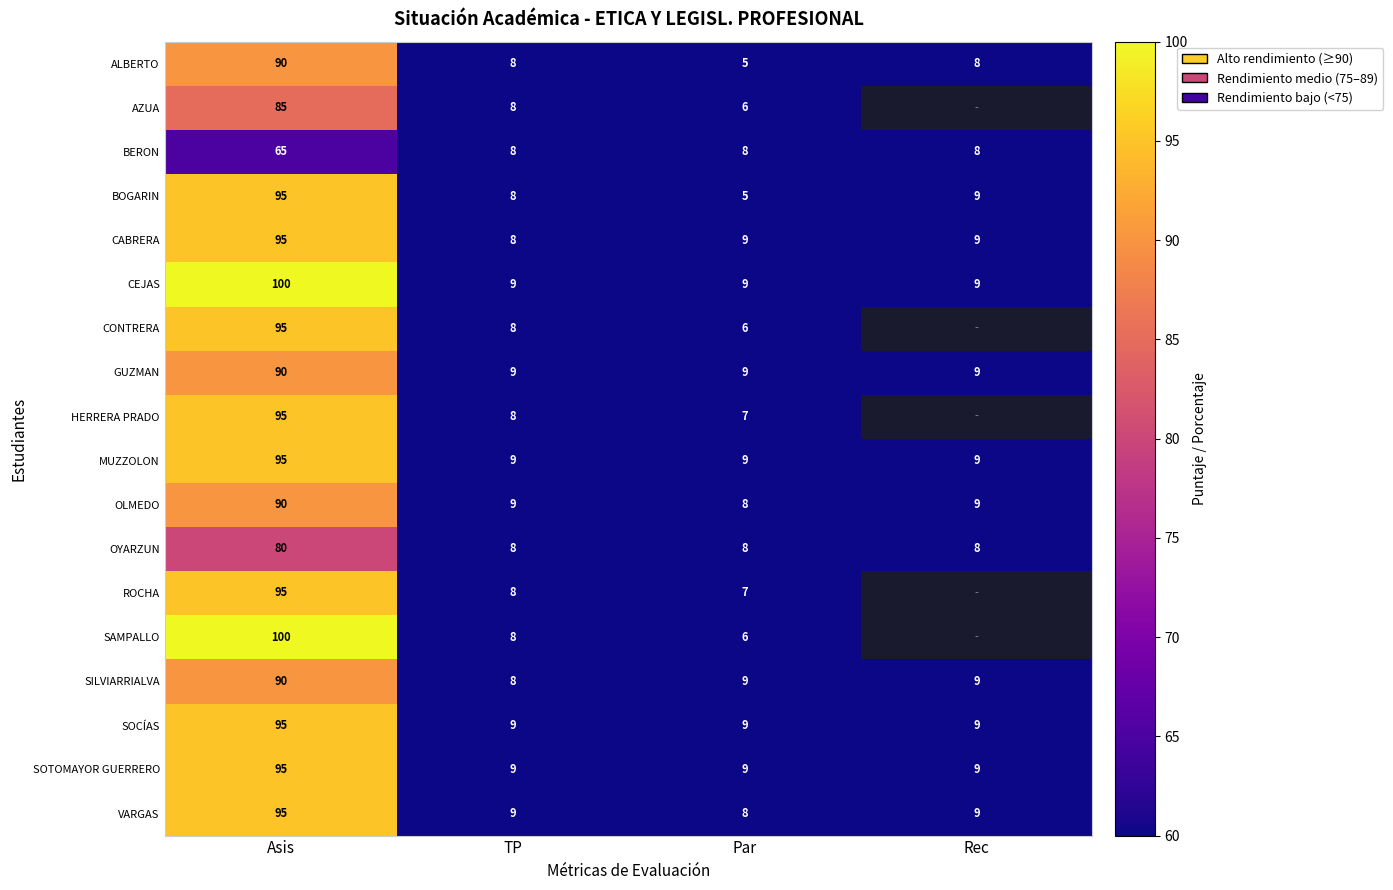

Which category has the lowest value in the ALBERTO series?

Par